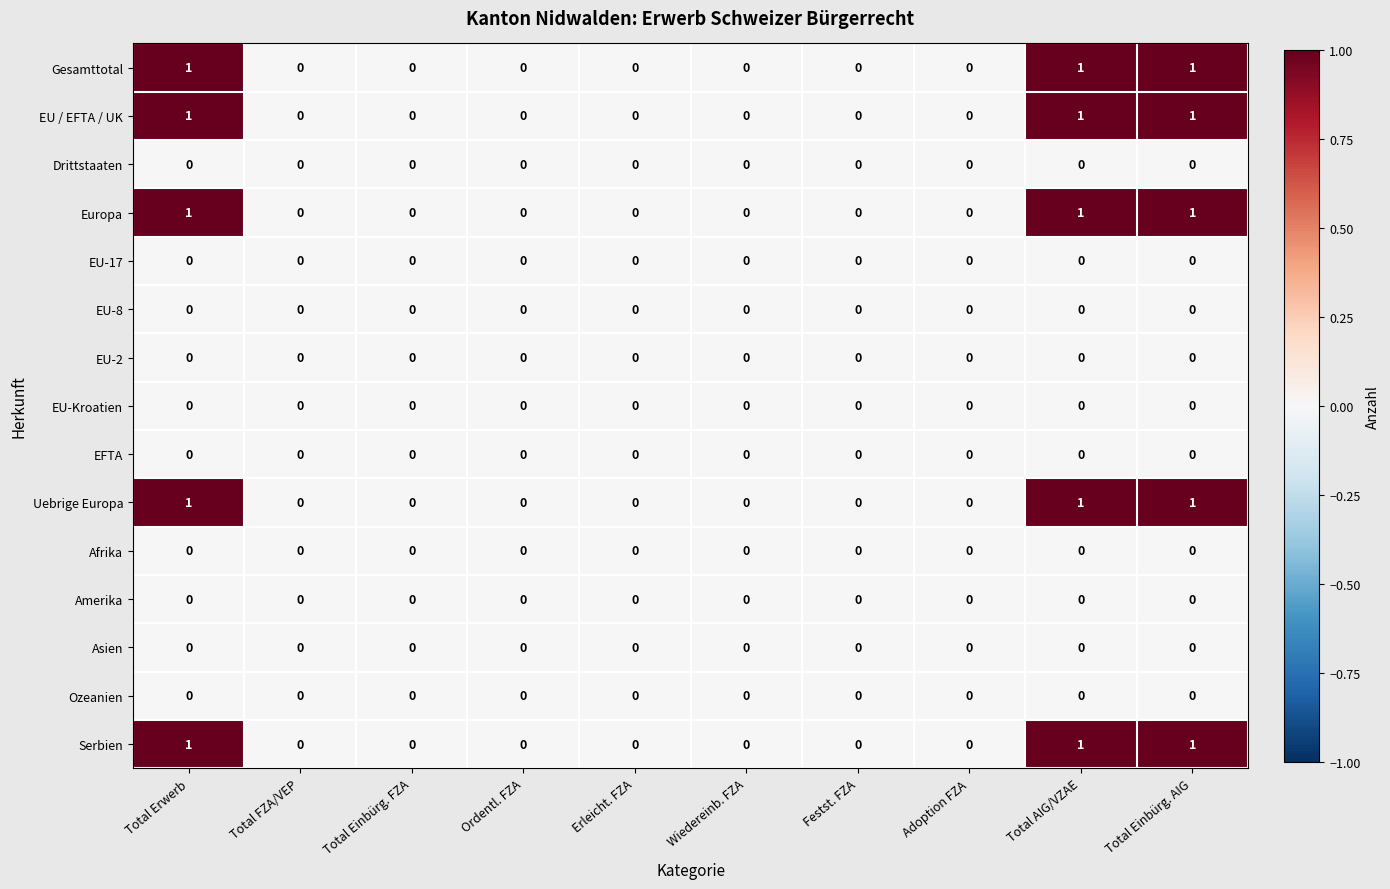

How many Europa values are between 0 and 1?

10